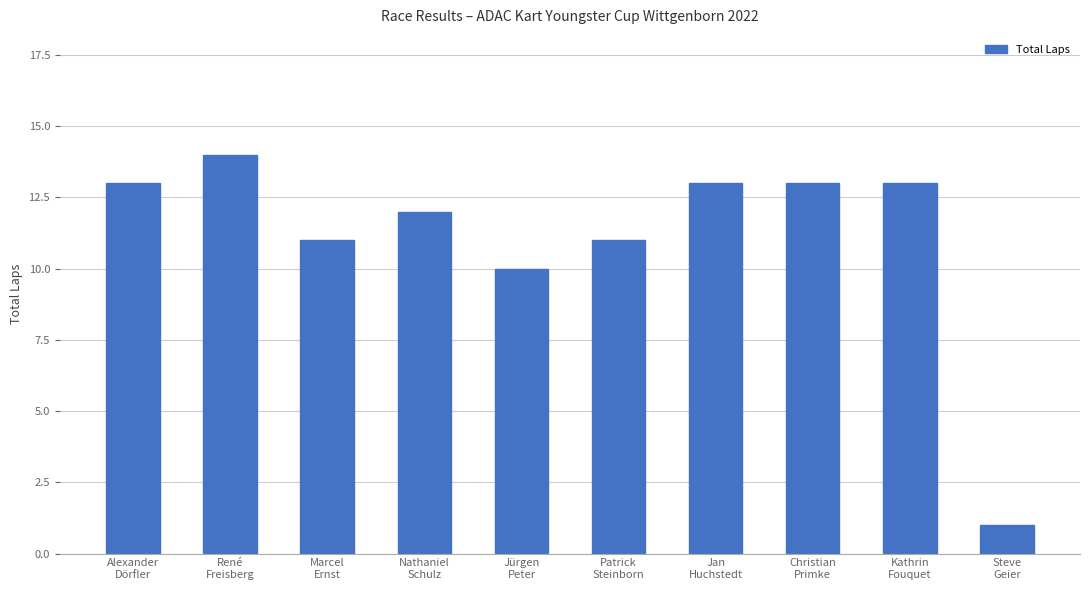

What is the change in value from René
Freisberg to Kathrin
Fouquet?

-1